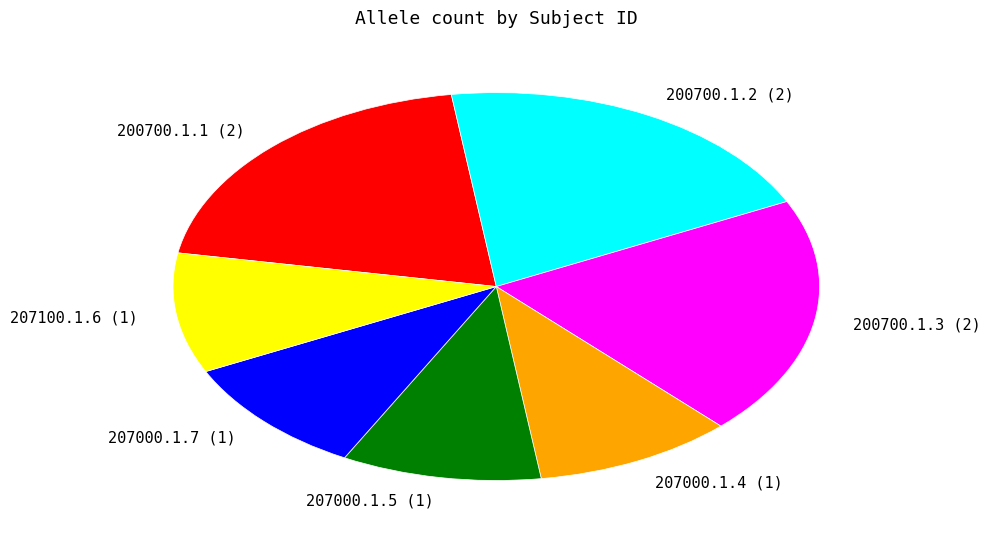

Does 200700.1.1 account for over 50% of the chart?

No